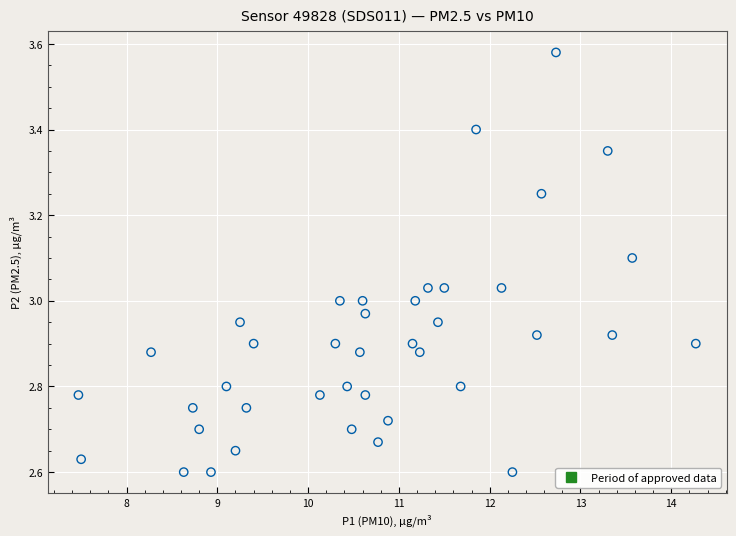

What is the range of Y values (max minus min)?

1.0